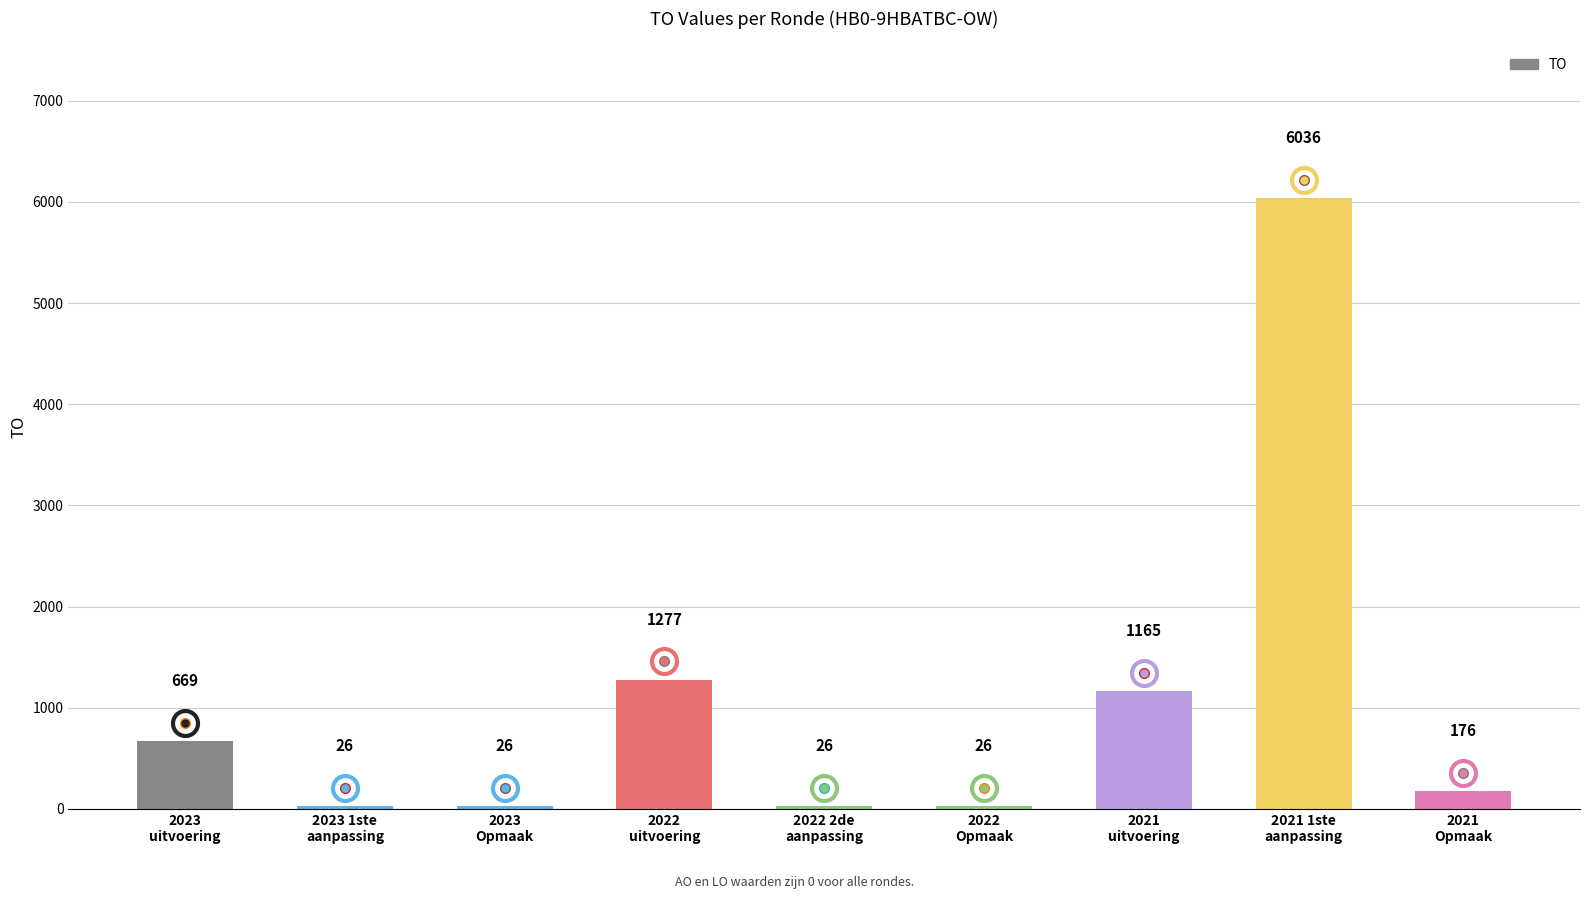

Reading left to right, what are all the values shown in this chart?

2023
uitvoering=669	2023 1ste
aanpassing=26	2023
Opmaak=26	2022
uitvoering=1277	2022 2de
aanpassing=26	2022
Opmaak=26	2021
uitvoering=1165	2021 1ste
aanpassing=6036	2021
Opmaak=176